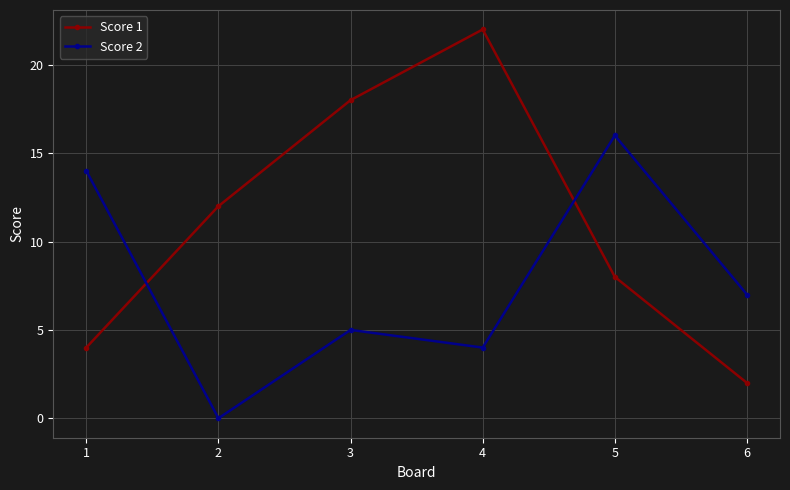

List the labels in order of Score 2 value, largest first.

5, 1, 6, 3, 4, 2